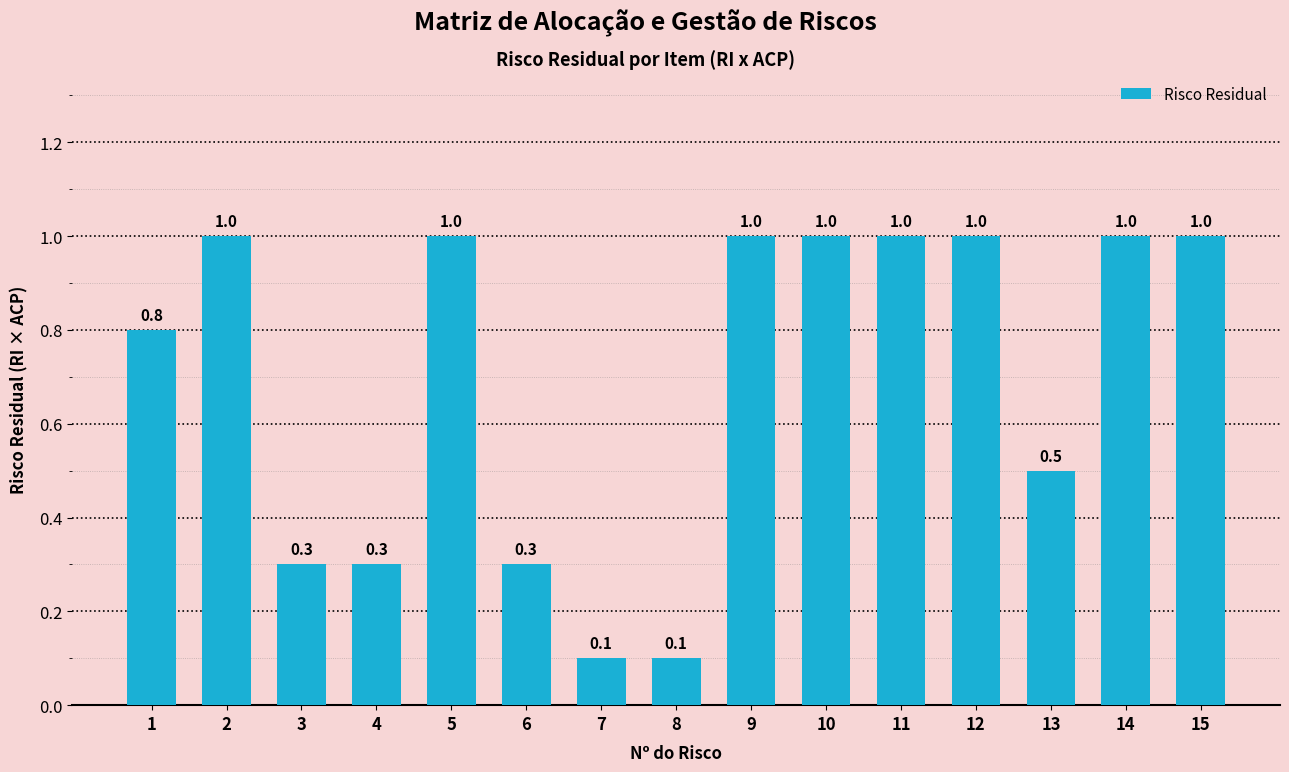

Reading right to left, what are all the values shown in this chart?

15=1.0	14=1.0	13=0.5	12=1.0	11=1.0	10=1.0	9=1.0	8=0.1	7=0.1	6=0.3	5=1.0	4=0.3	3=0.3	2=1.0	1=0.8